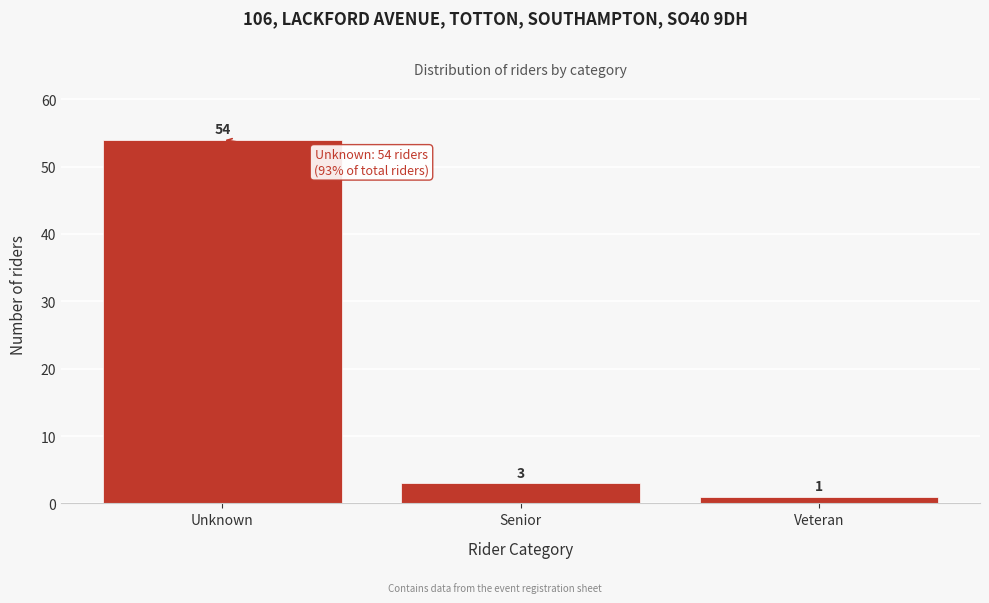

Reading right to left, extract all data points from this chart.

1	3	54